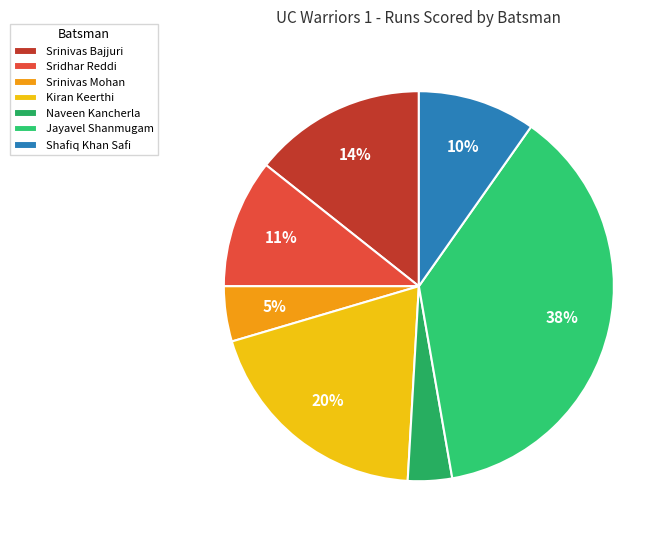

What is the smallest slice in the pie chart?

Naveen Kancherla